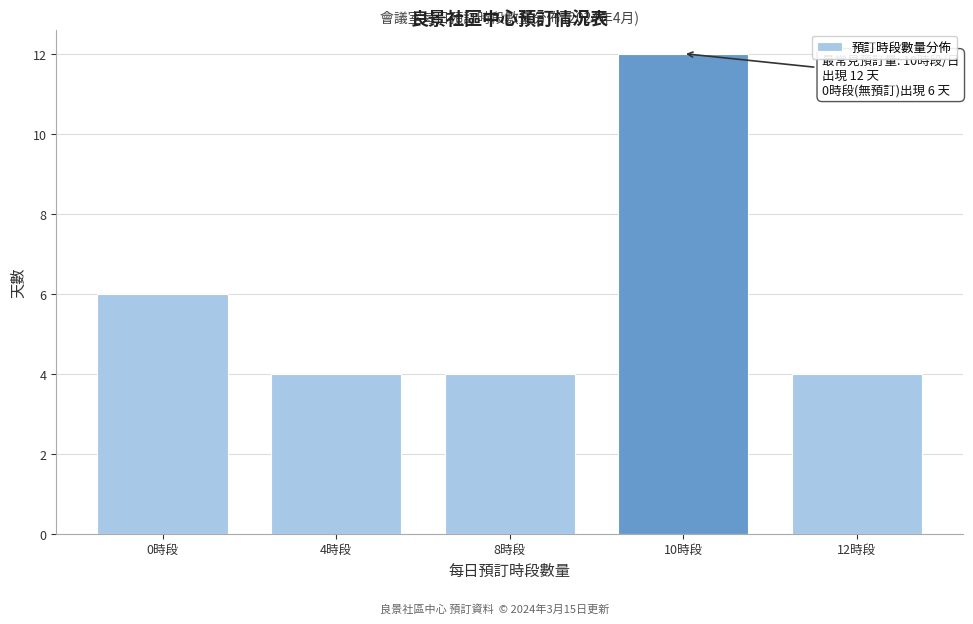

Reading left to right, extract all data points from this chart.

0時段=6	4時段=4	8時段=4	10時段=12	12時段=4